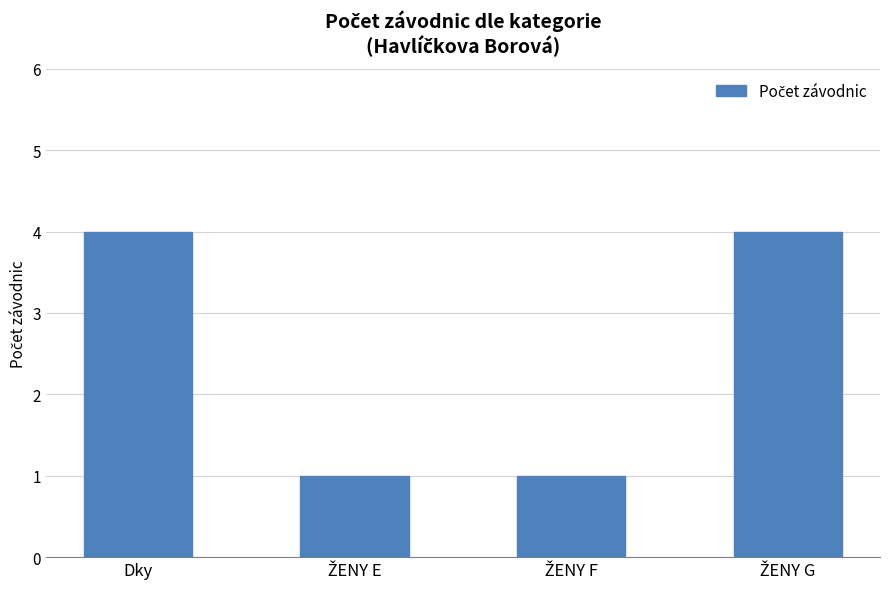

What is the label of the 1st bar from the left?

Dky